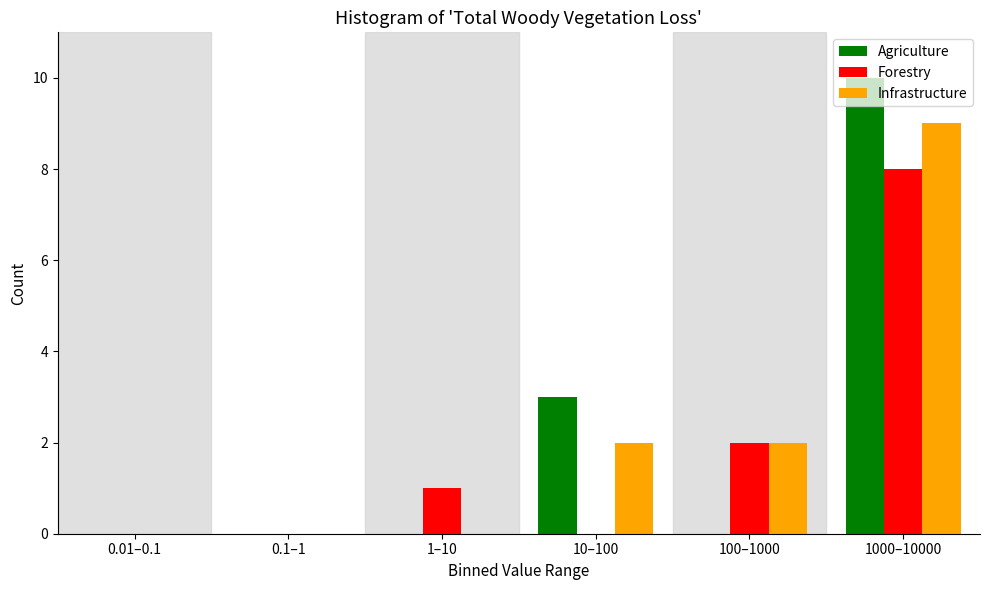

At which category is the sum across all series the highest?

1000–10000